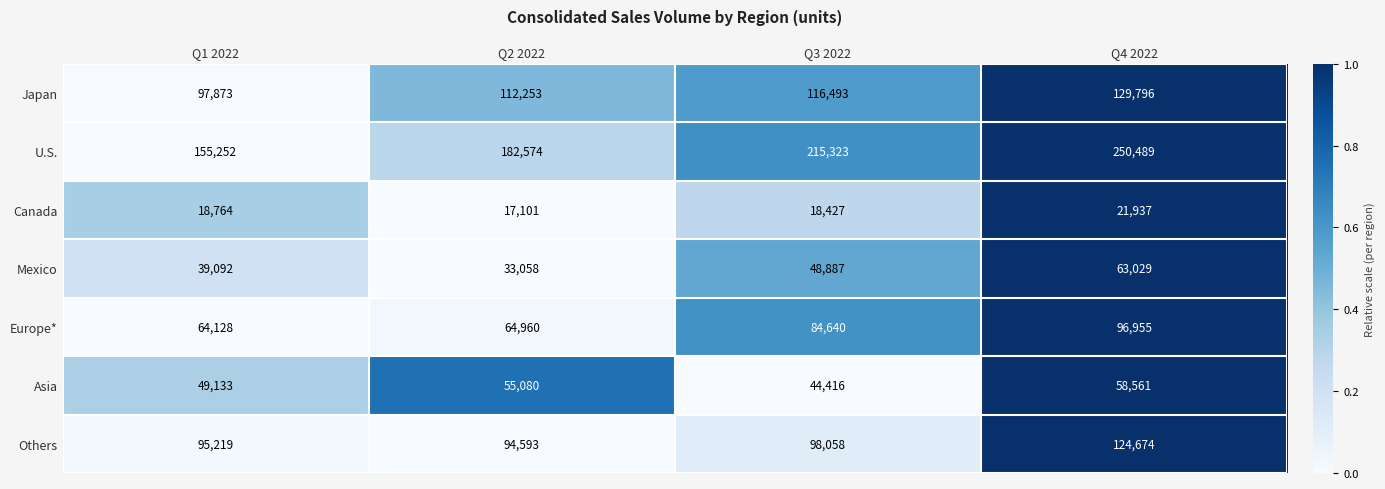

True or false: Europe* has a value of 109413 at Q2 2022.

False